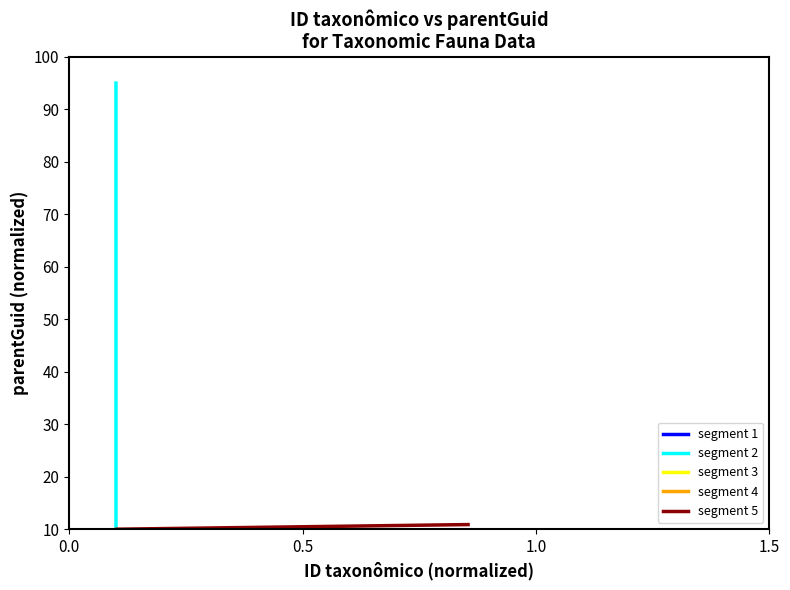

The value of segment 2 at 0.0 is 134.8. True or false?

False